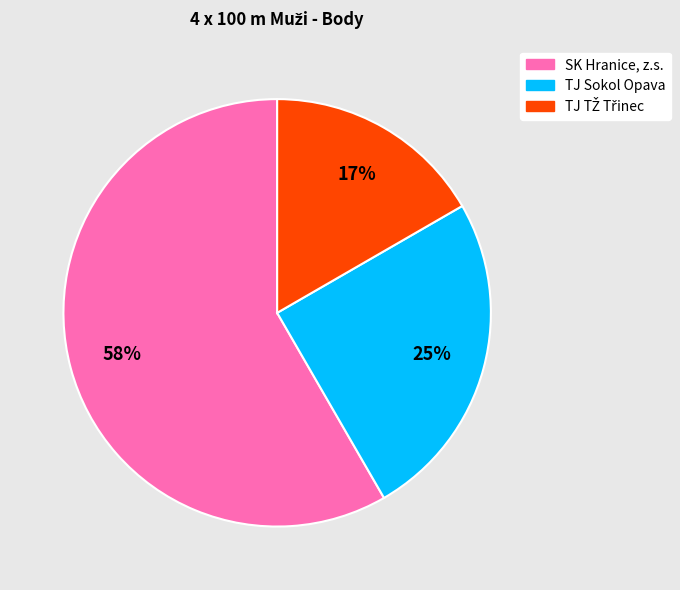

To the nearest percent, what percentage of the pie is TJ Sokol Opava?

25%